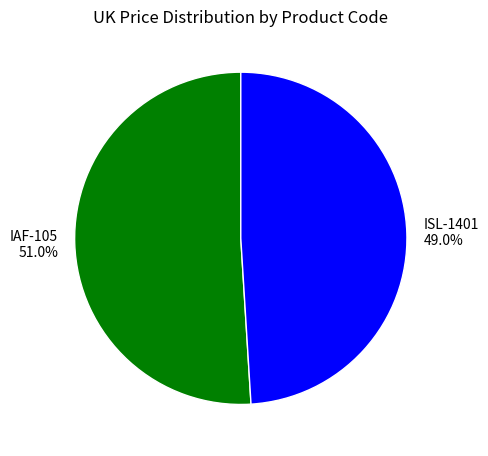

Combined, what portion of the pie is ISL-1401 and IAF-105?

100.0%